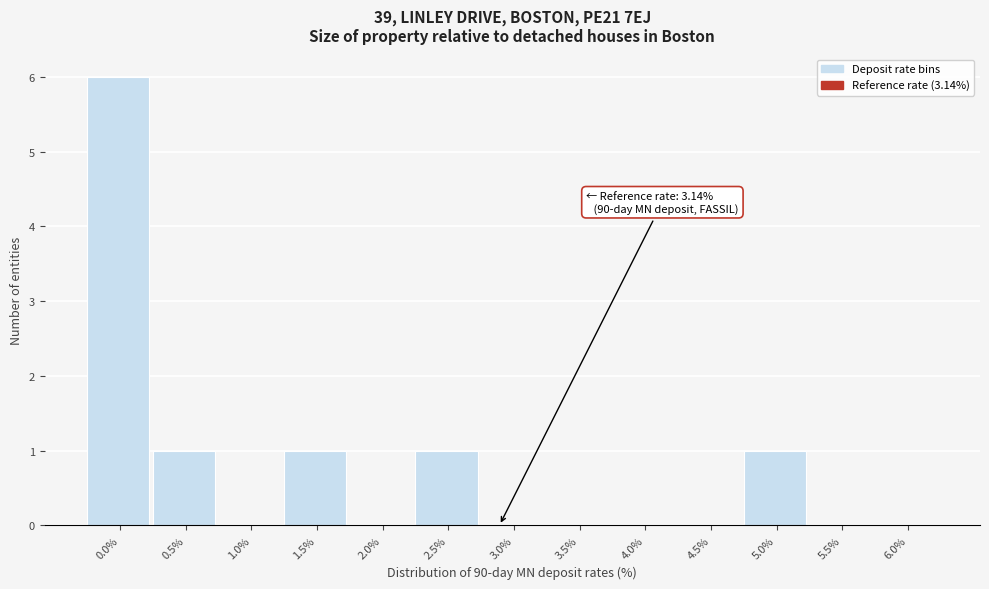

Reading left to right, extract all data points from this chart.

0.0%=6	0.5%=1	1.0%=0	1.5%=1	2.0%=0	2.5%=1	3.0%=0	3.5%=0	4.0%=0	4.5%=0	5.0%=1	5.5%=0	6.0%=0